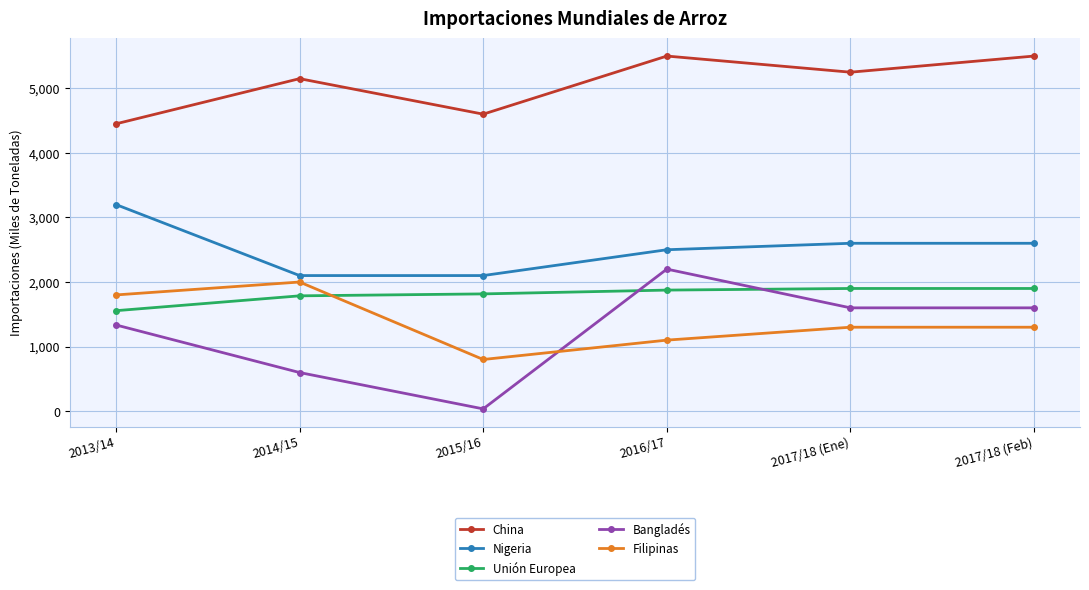

Reading right to left, what are all the values shown in this chart?

China: 2017/18 (Feb)=5500	2017/18 (Ene)=5250	2016/17=5500	2015/16=4600	2014/15=5150	2013/14=4450
Nigeria: 2017/18 (Feb)=2600	2017/18 (Ene)=2600	2016/17=2500	2015/16=2100	2014/15=2100	2013/14=3200
Unión Europea: 2017/18 (Feb)=1900	2017/18 (Ene)=1900	2016/17=1875	2015/16=1816	2014/15=1786	2013/14=1556
Bangladés: 2017/18 (Feb)=1600	2017/18 (Ene)=1600	2016/17=2200	2015/16=35	2014/15=598	2013/14=1335
Filipinas: 2017/18 (Feb)=1300	2017/18 (Ene)=1300	2016/17=1100	2015/16=800	2014/15=2000	2013/14=1800